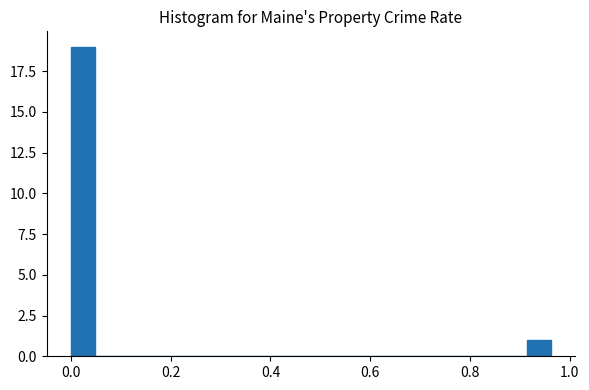

Around what value on the x-axis is the tallest bar? Give the approximate position of its centre, as read against the axis.

0.02